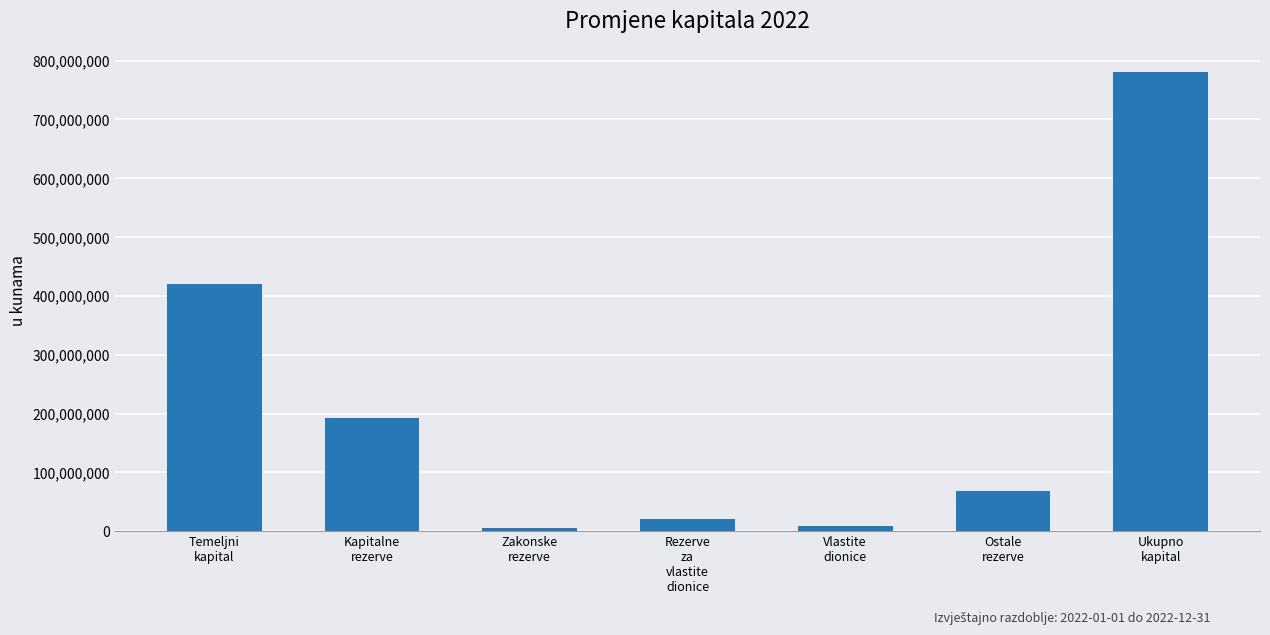

What is the change in value from Kapitalne
rezerve to Rezerve
za
vlastite
dionice?

-171391691